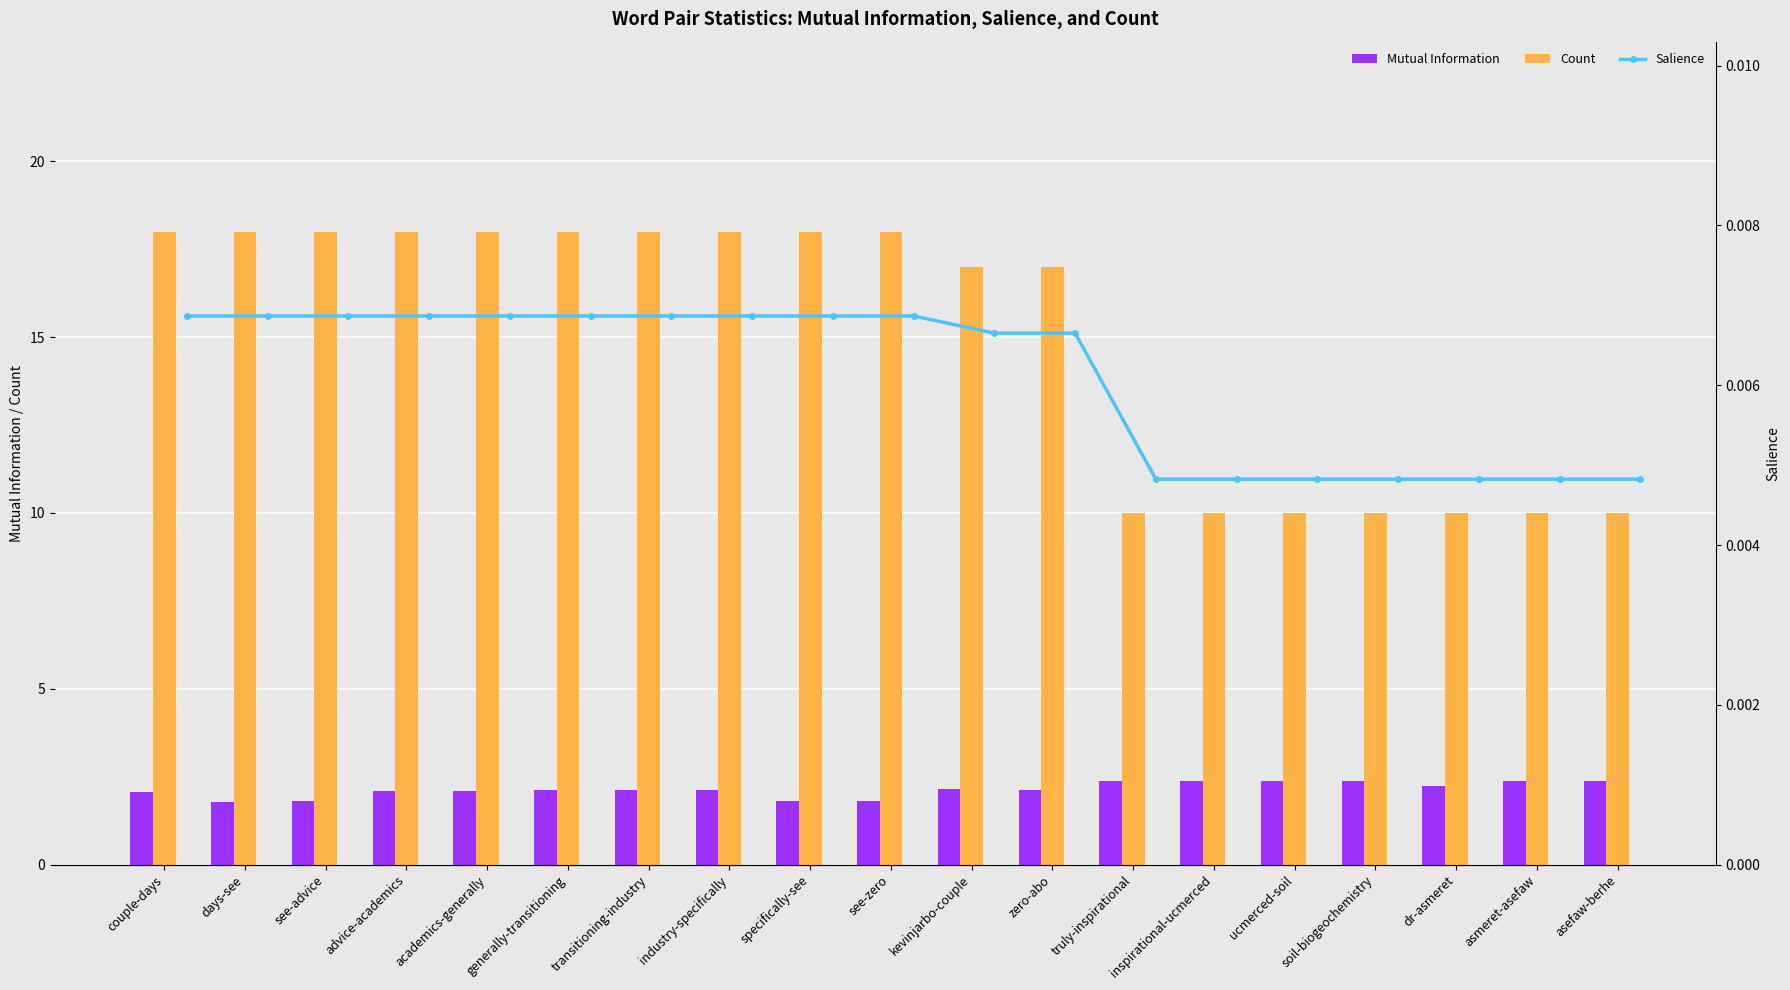

Is the value of Mutual Information at specifically-see greater than the value of Count at days-see?

No